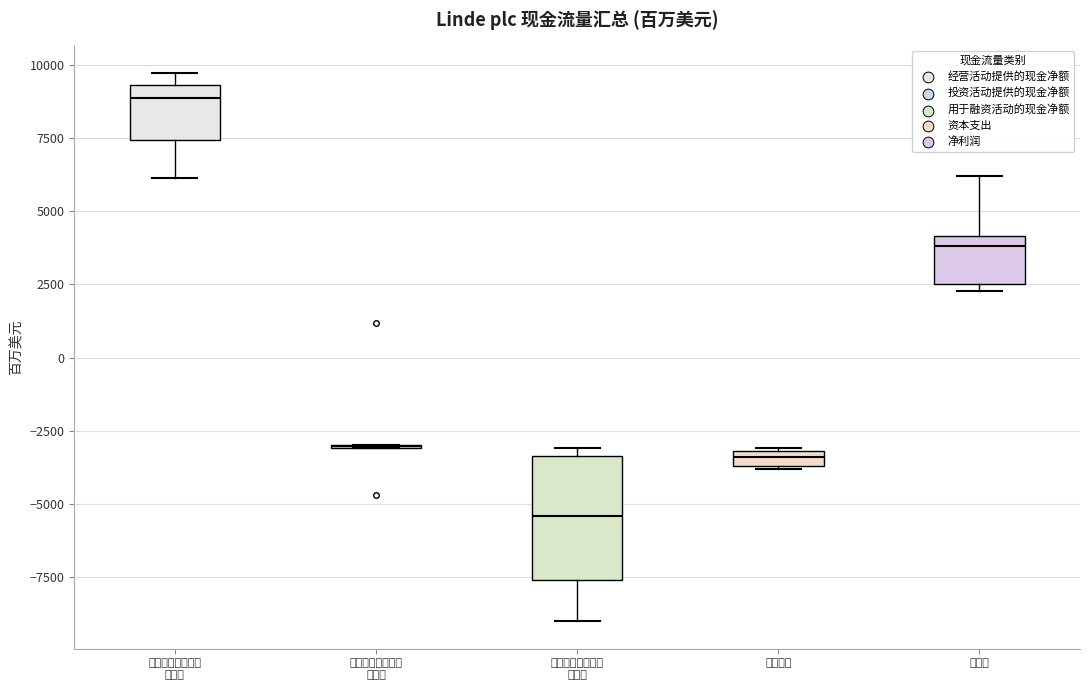

Comparing the boxes themselves (not the whiskers), which one is the tallest?

用于融资活动的现 金净额